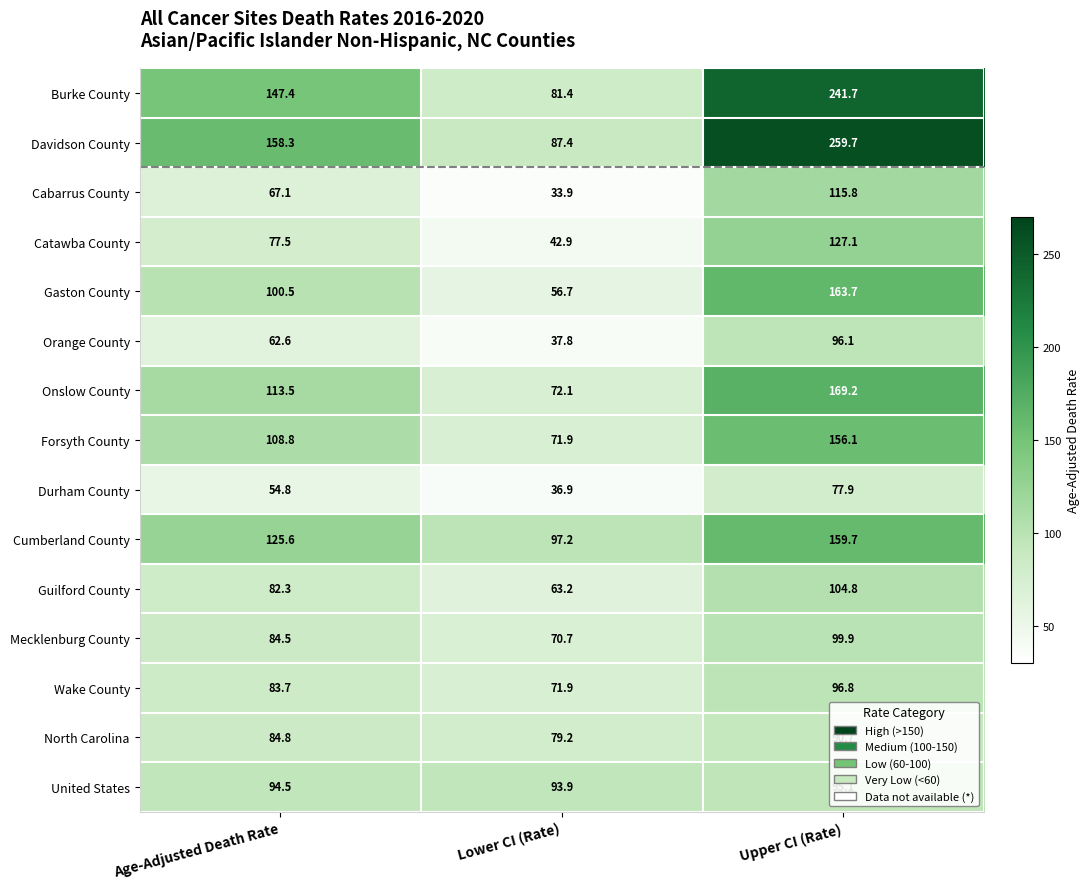

Rank the series at Age-Adjusted Death Rate from lowest to highest value.

Durham County, Orange County, Cabarrus County, Catawba County, Guilford County, Wake County, Mecklenburg County, North Carolina, United States, Gaston County, Forsyth County, Onslow County, Cumberland County, Burke County, Davidson County